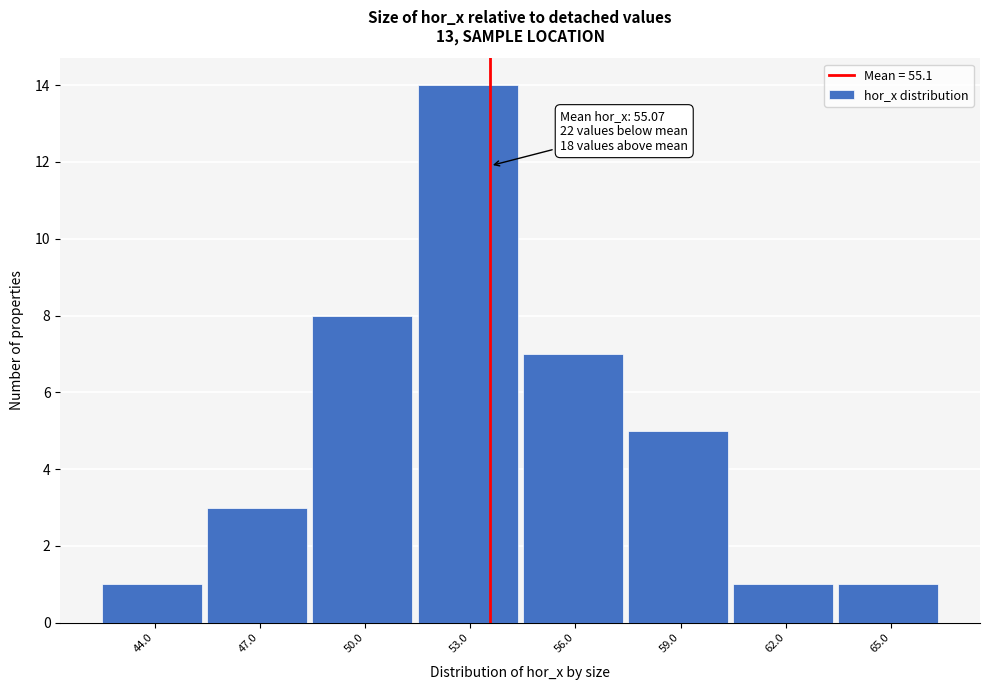

Reading right to left, transcribe all the data shown in this chart.

65.0=1	62.0=1	59.0=5	56.0=7	53.0=14	50.0=8	47.0=3	44.0=1